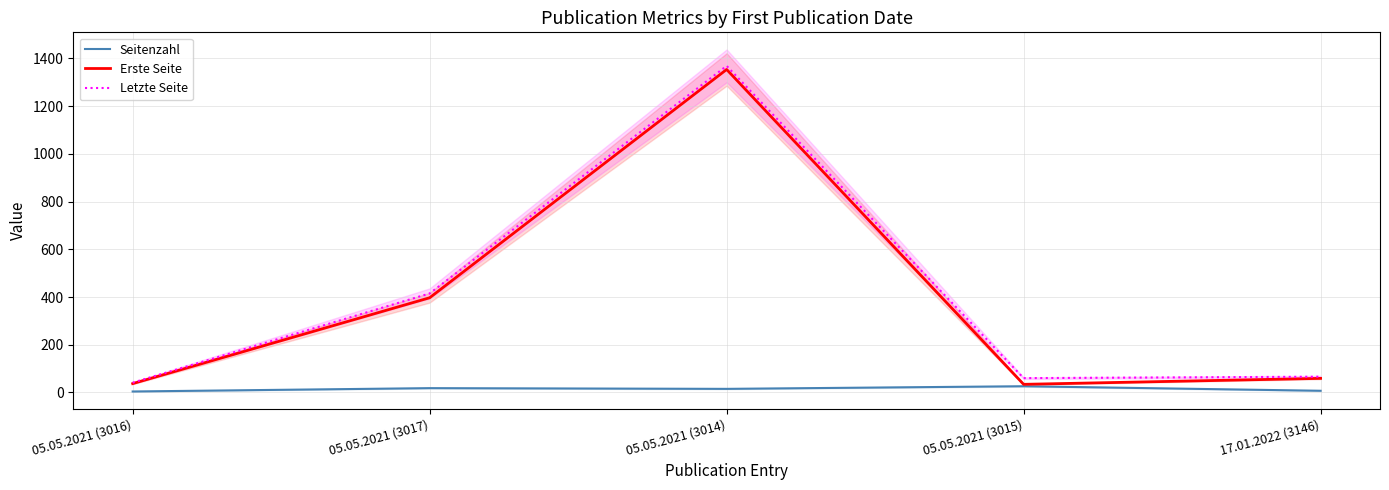

True or false: Erste Seite has a value of 57 at 05.05.2021 (3015).

False